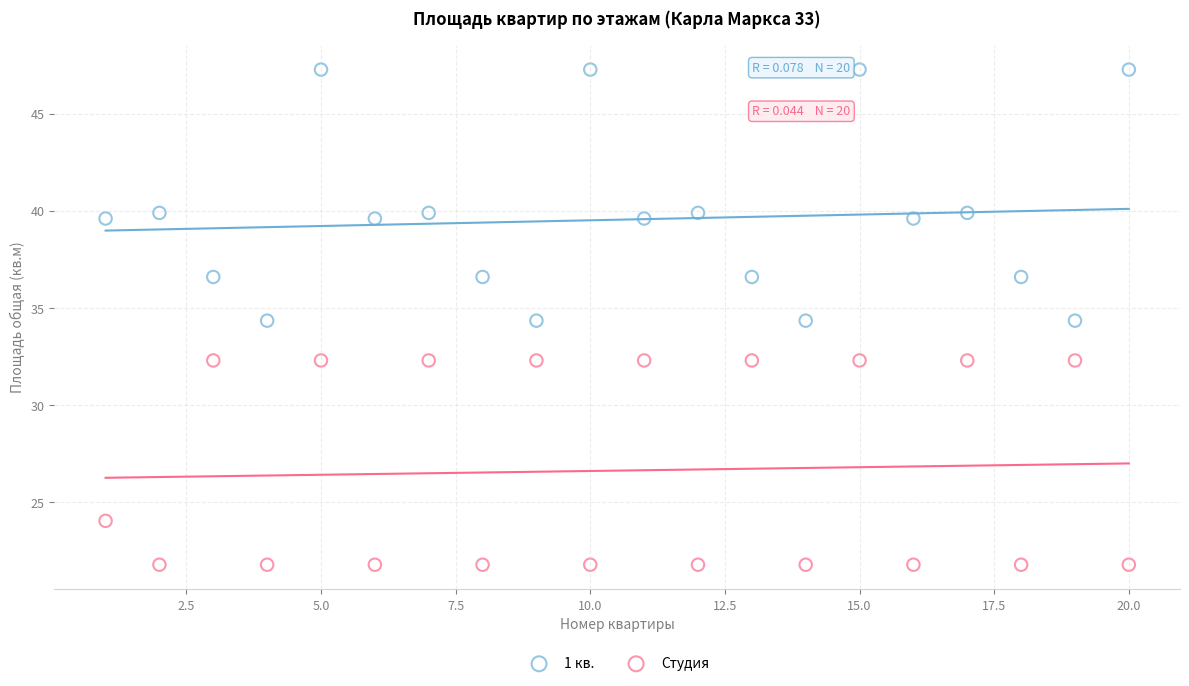

What are all the series names shown in the legend?

1 кв., Студия